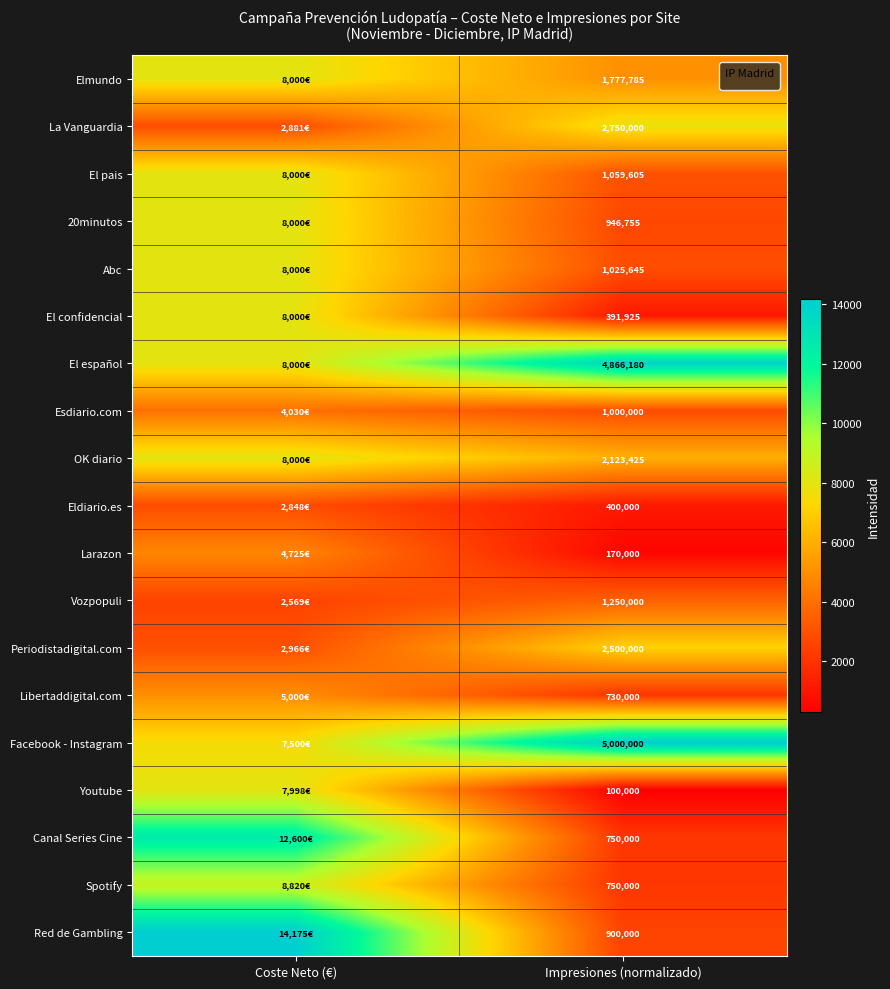

Rank the series at Impresiones (normalizado) from lowest to highest value.

Youtube, Larazon, El confidencial, Eldiario.es, Libertaddigital.com, Canal Series Cine, Spotify, Red de Gambling, 20minutos, Esdiario.com, Abc, El pais, Vozpopuli, Elmundo, OK diario, Periodistadigital.com, La Vanguardia, El español, Facebook - Instagram